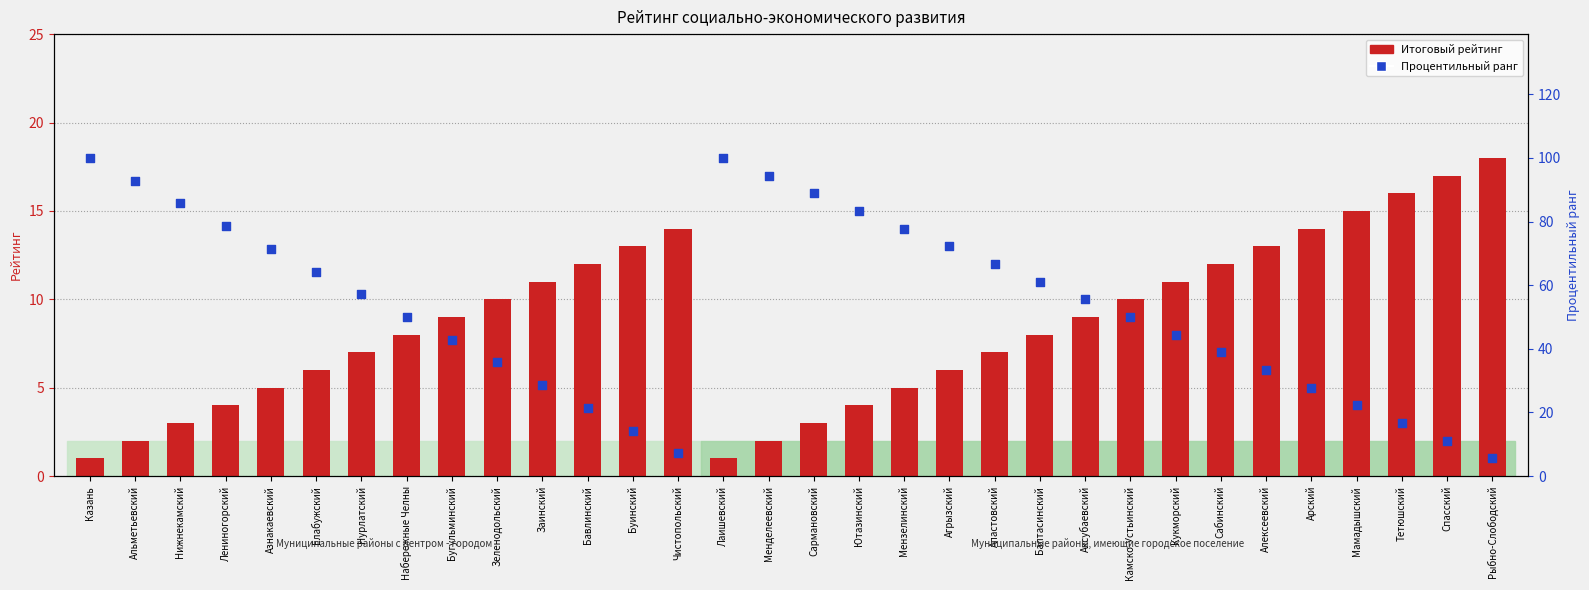

Which has a higher value, Буинский or Бавлинский?

Буинский